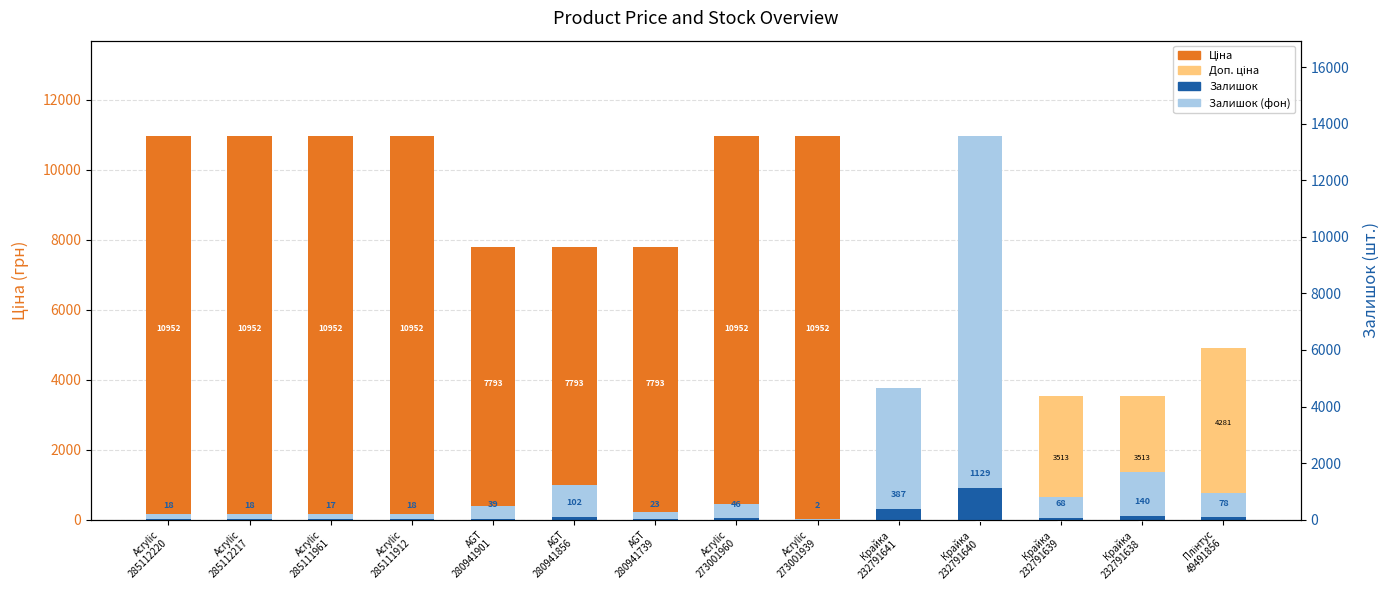

What is the label of the 11th bar from the right?

Acrylic
285111912